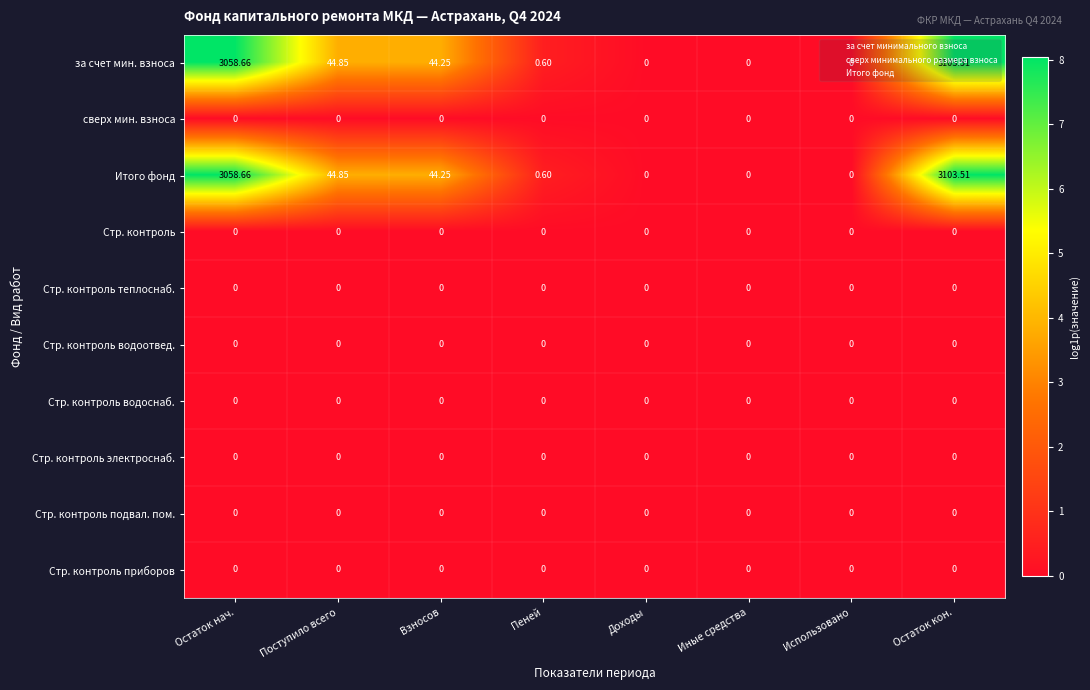

At which category is the sum across all series the highest?

Остаток кон.